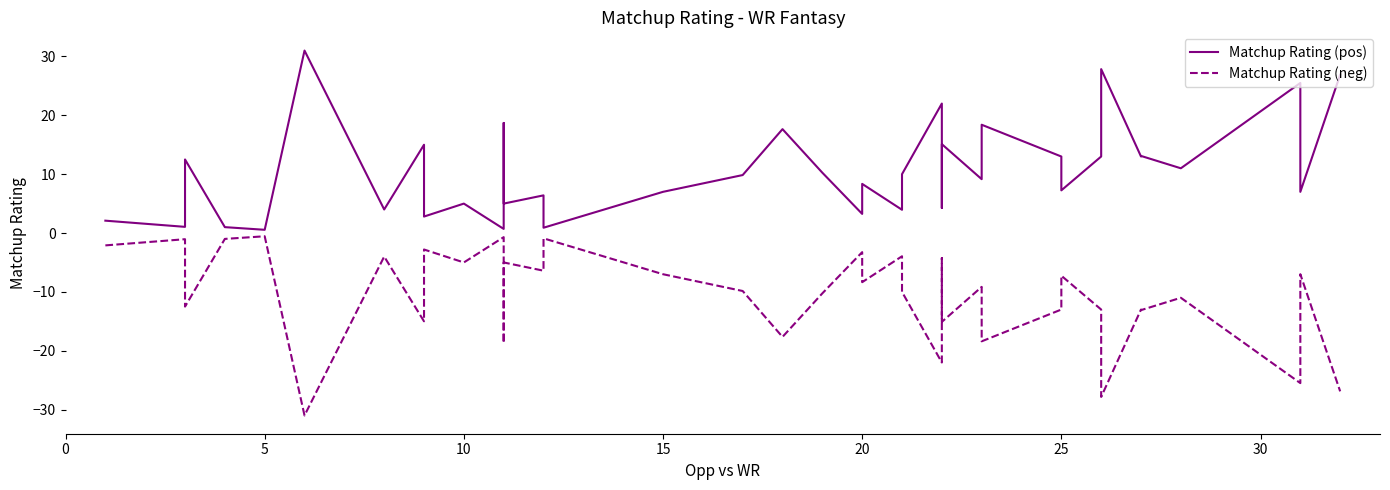

True or false: Matchup Rating (pos) and Matchup Rating (neg) intersect in this chart.

False